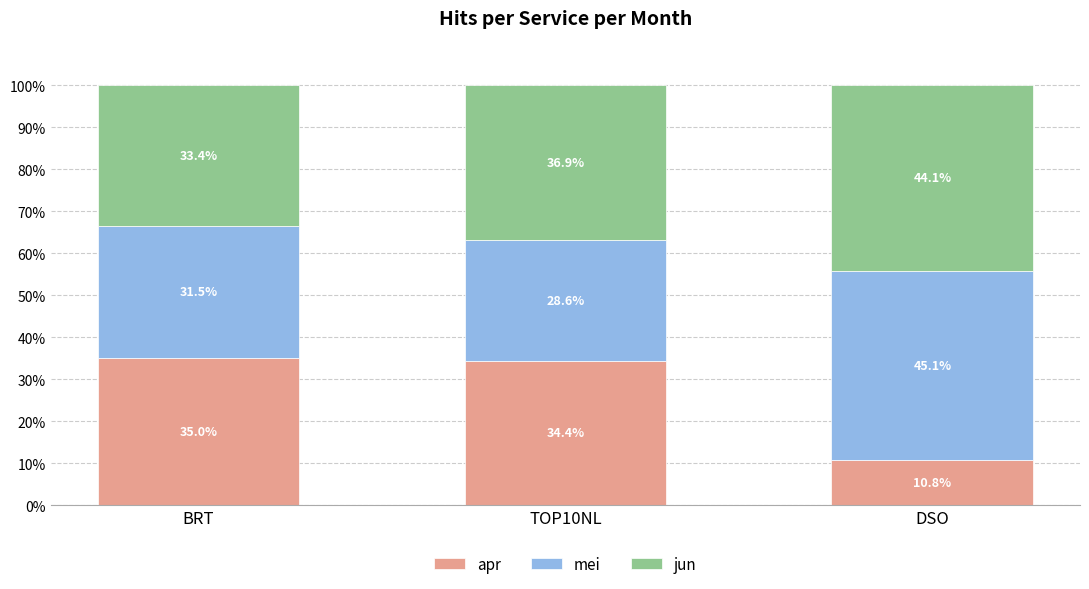

List the labels in order of apr value, smallest first.

DSO, TOP10NL, BRT